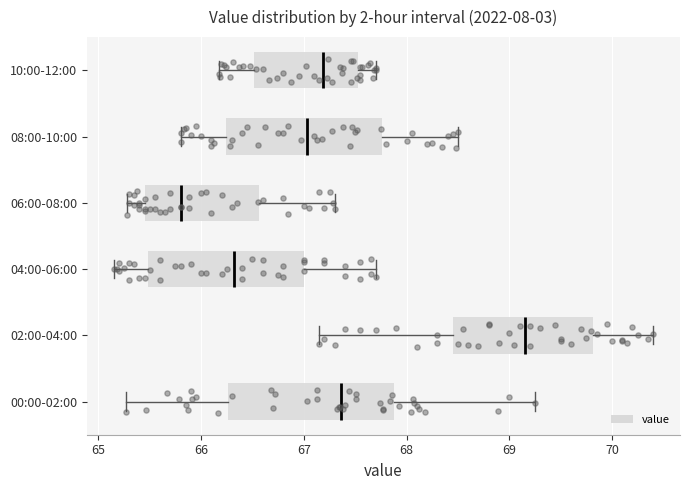

Which box has the furthest to the left median line?

06:00-08:00